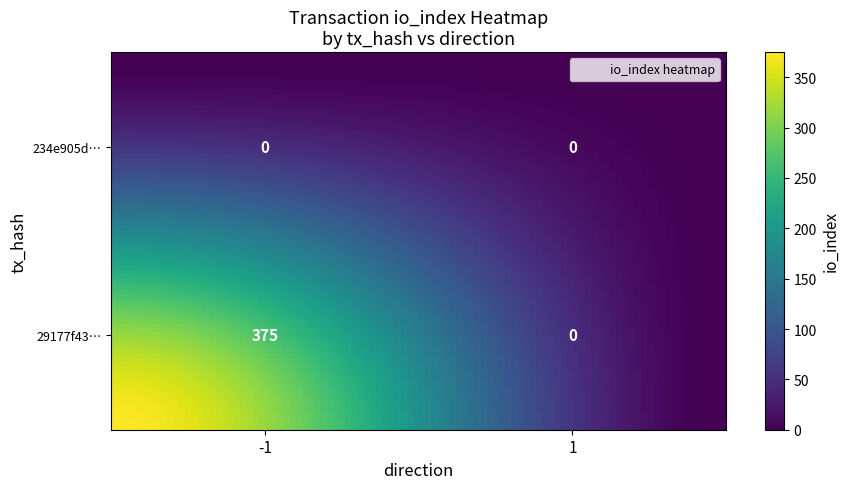

What is the difference between the highest and lowest values at direction?

2